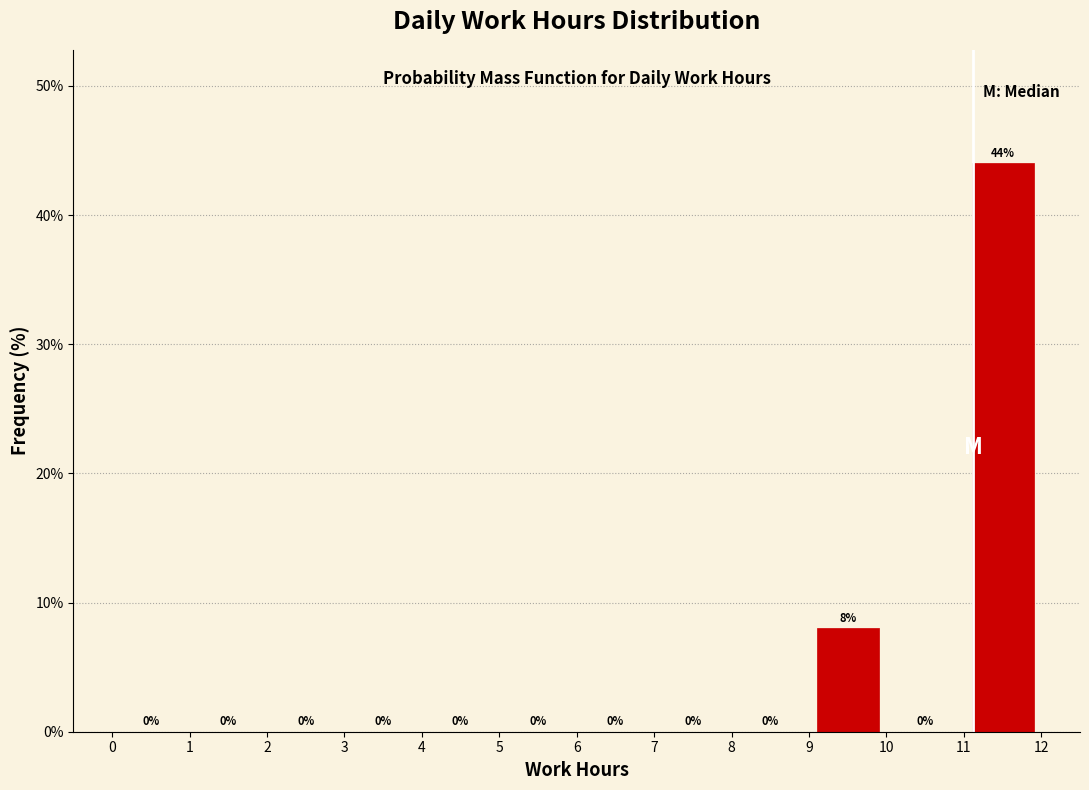

How tall is the bar that spans 11 to 12 on the x-axis?

44